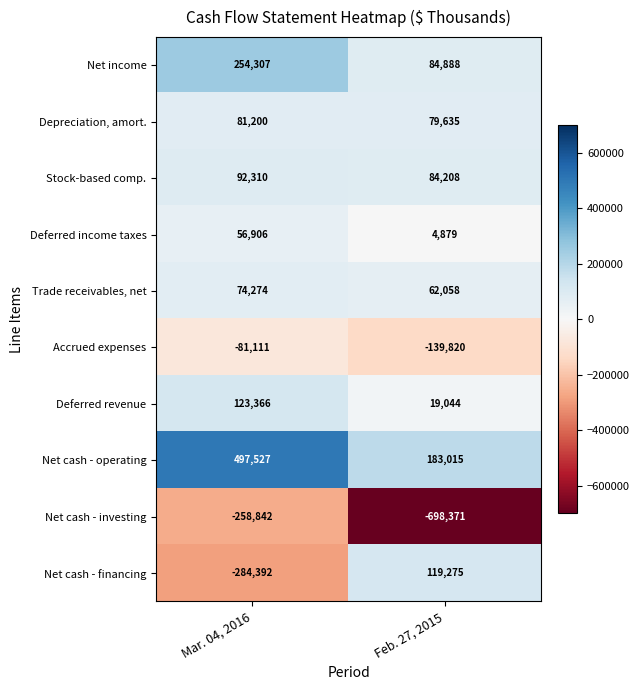

The value of Accrued expenses at Mar. 04, 2016 is -112593. True or false?

False